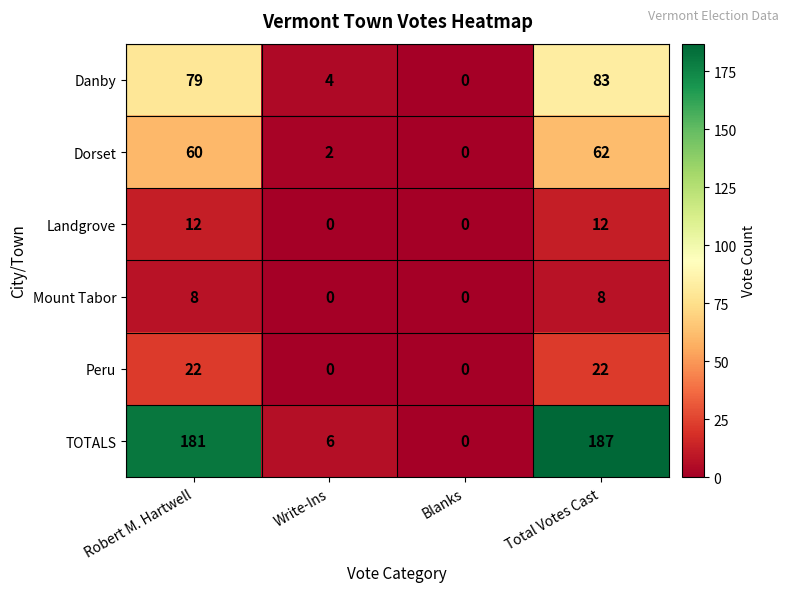

Reading left to right, list all the values displayed in this chart.

Danby: 79	4	0	83
Dorset: 60	2	0	62
Landgrove: 12	0	0	12
Mount Tabor: 8	0	0	8
Peru: 22	0	0	22
TOTALS: 181	6	0	187